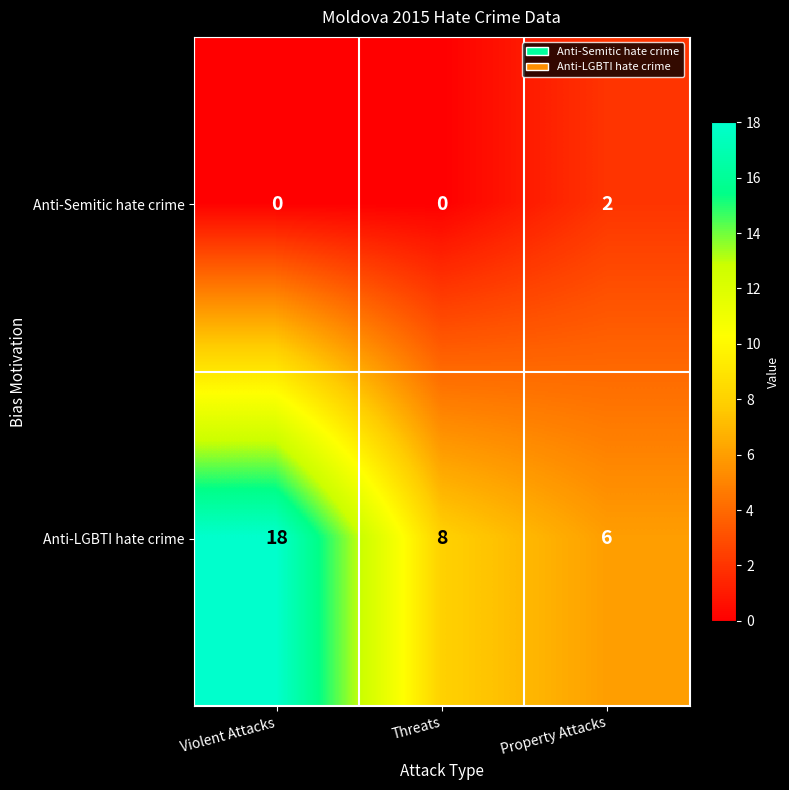

Read the Anti-LGBTI hate crime value at Threats.

8